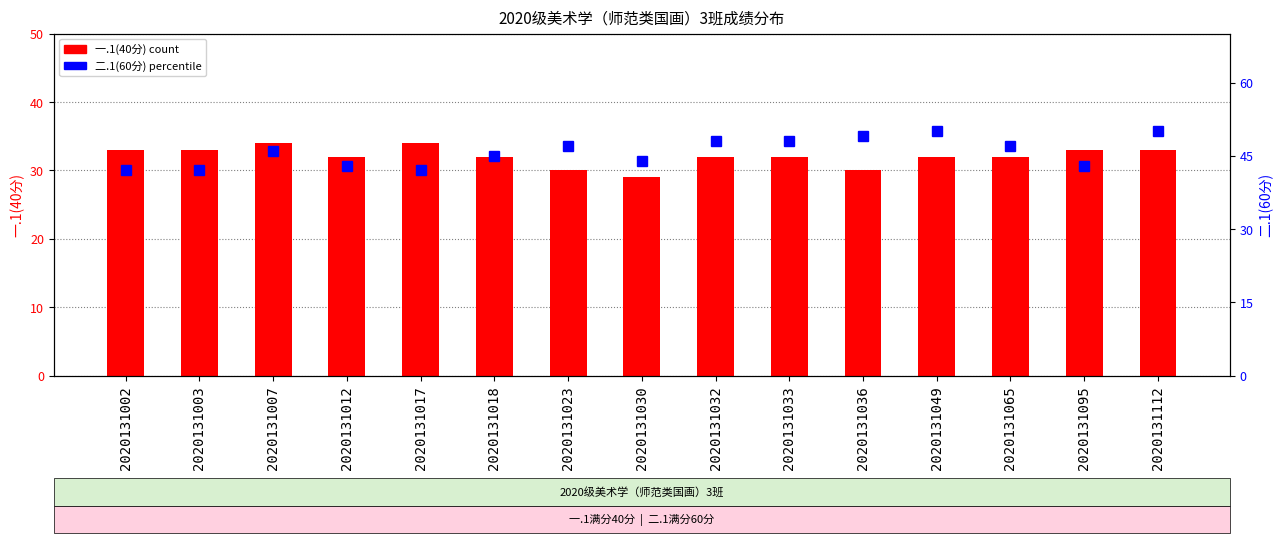

At 2020131112, list the series in order from smallest to largest.

一.1(40分), 二.1(60分)